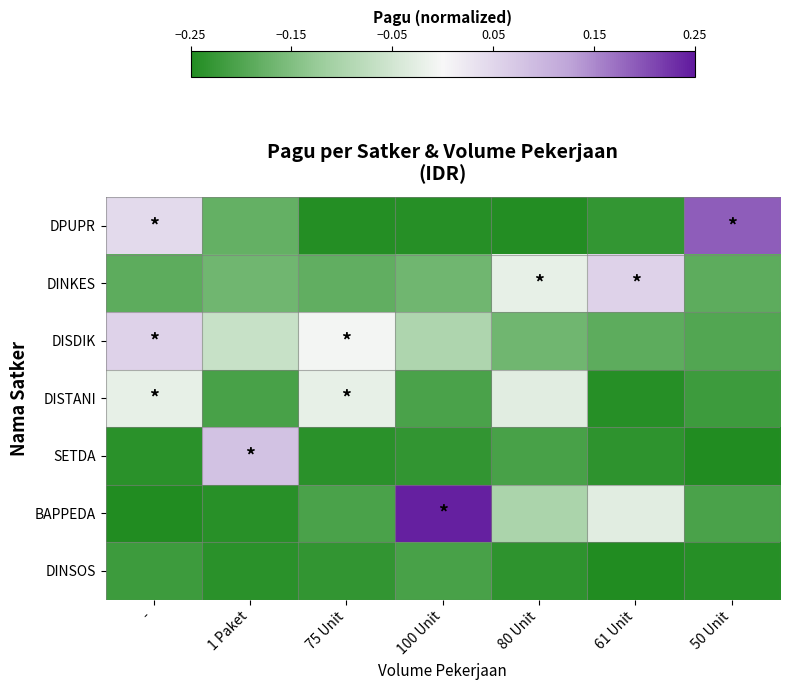

What is the difference between the highest and lowest values at 100 Unit?

0.5